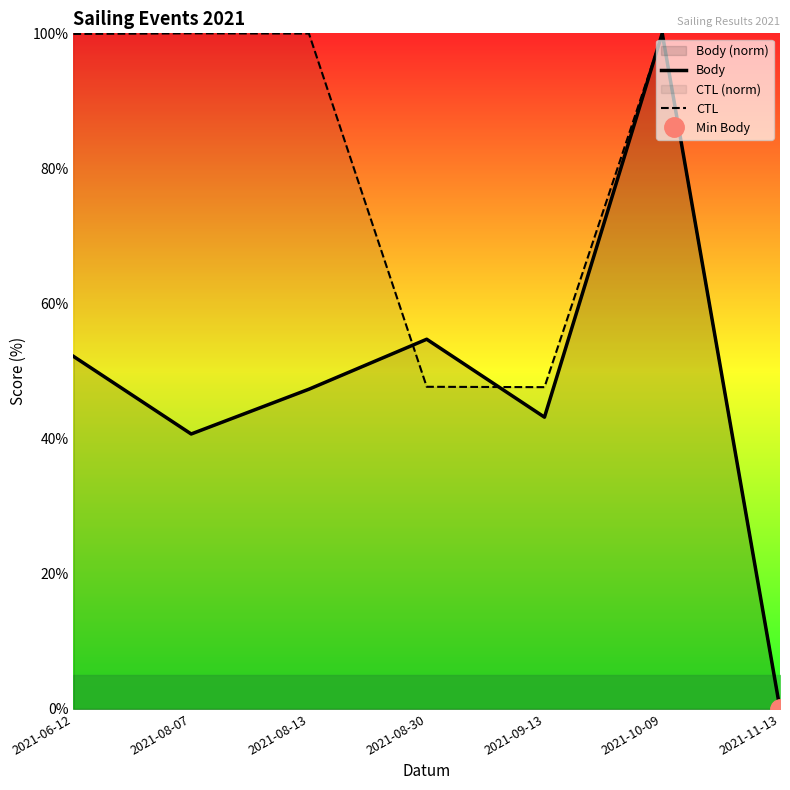

How many series are shown in this chart?

2